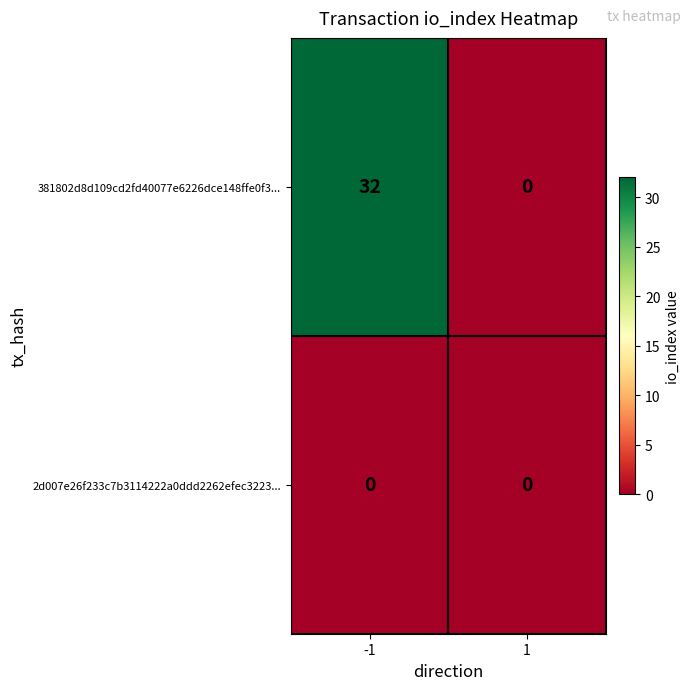

The value of 2d007e26f233c7b3114222a0ddd2262efec3223... at 1 is 0. True or false?

True